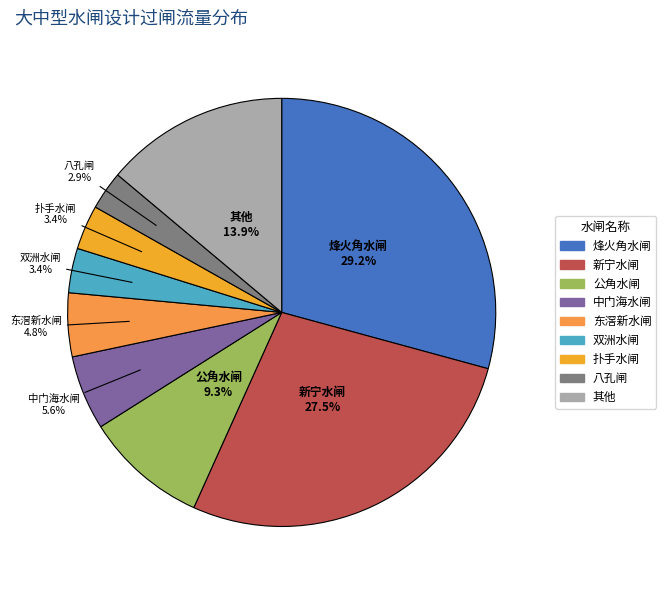

What portion of the pie excludes 扑手水闸?

96.6%